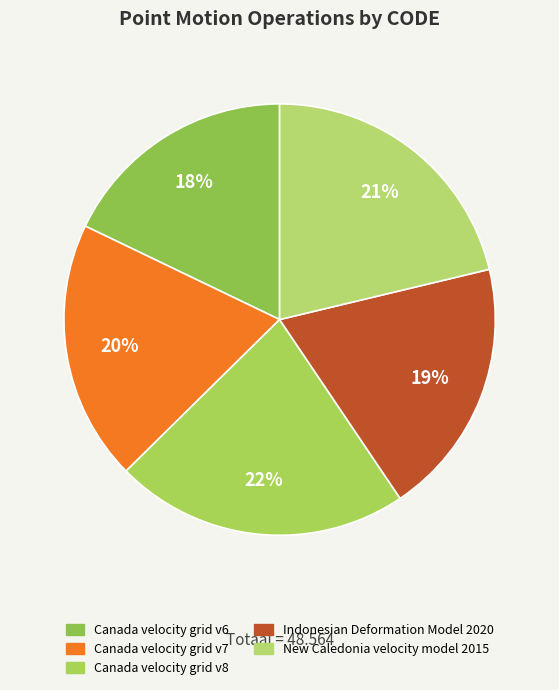

What percentage do New Caledonia velocity model 2015 and Indonesian Deformation Model 2020 together represent?

40.6%